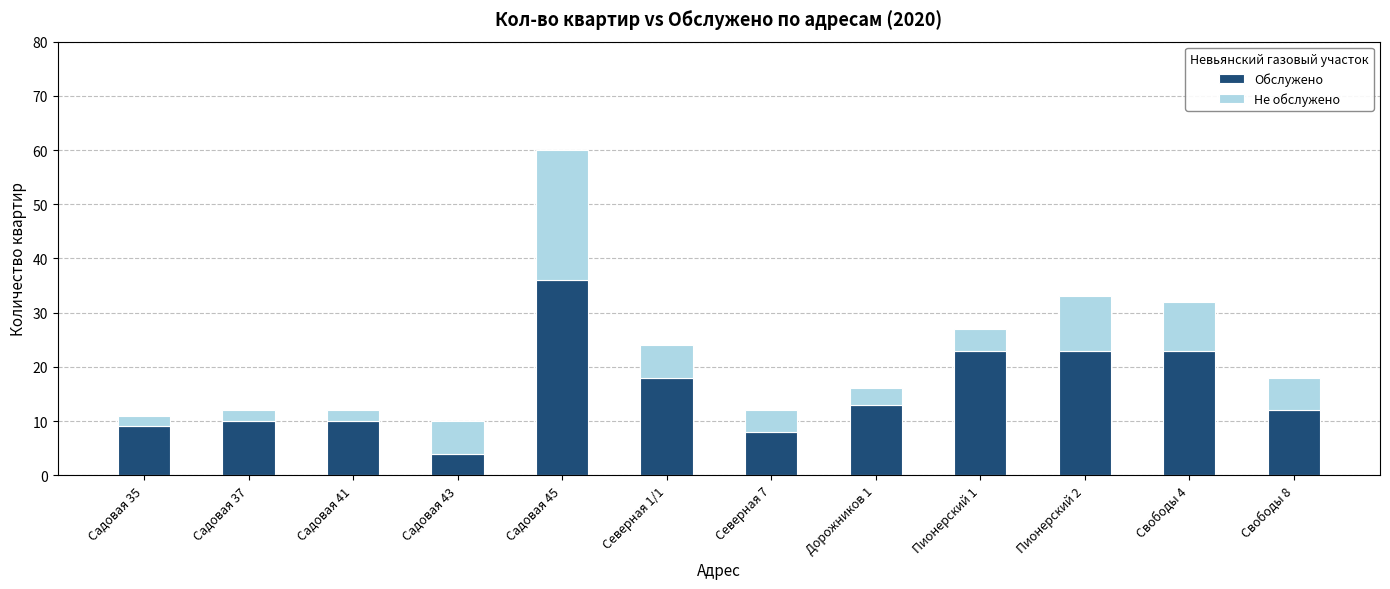

The value of Обслужено at Садовая 43 is 7. True or false?

False